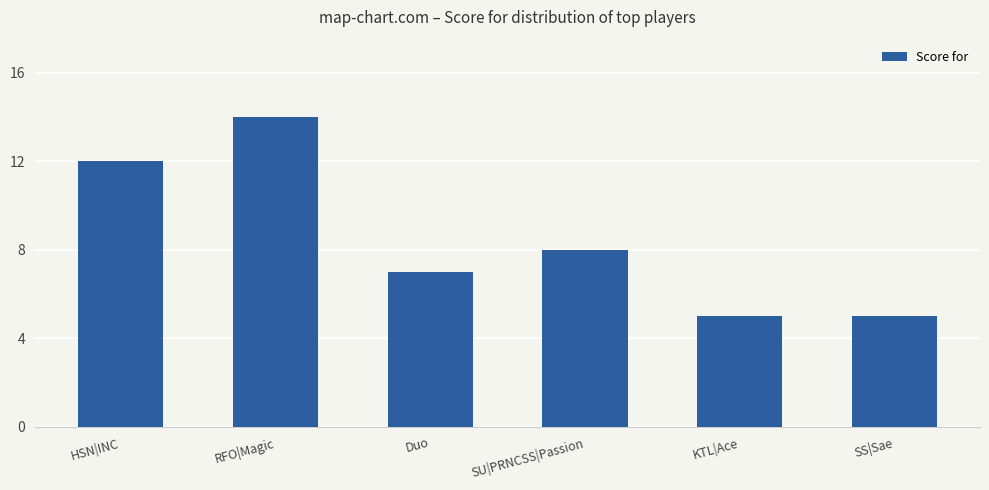

What is the difference between the maximum and minimum values?

9